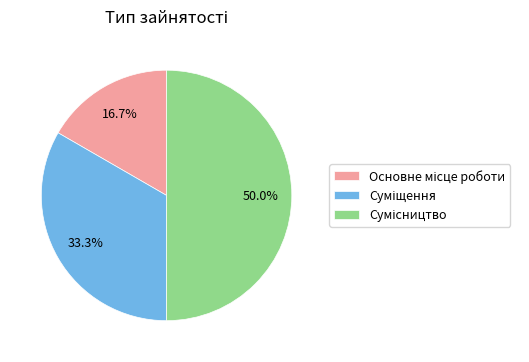

Between Основне місце роботи and Суміщення, which is larger?

Суміщення